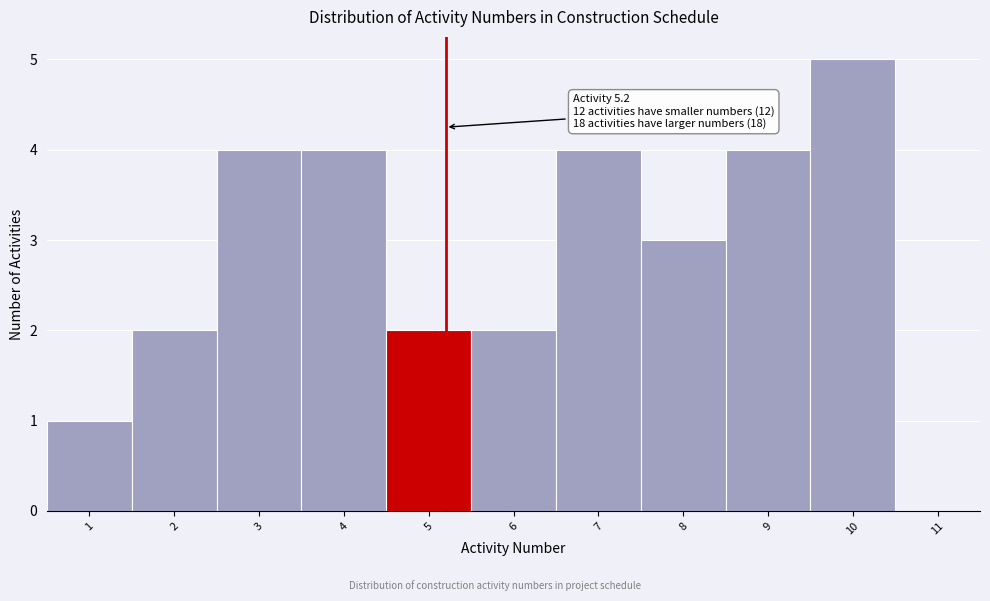

Over which range of the x-axis is the bar tallest?

9.5 to 10.5